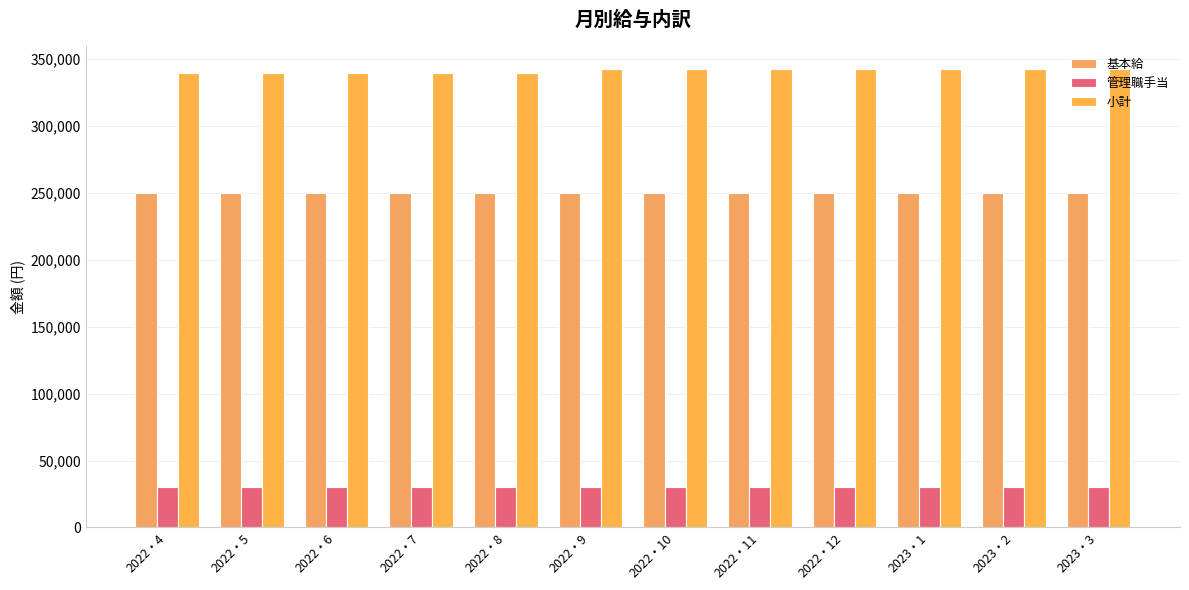

At how many categories does at least one series exceed 121088?

12